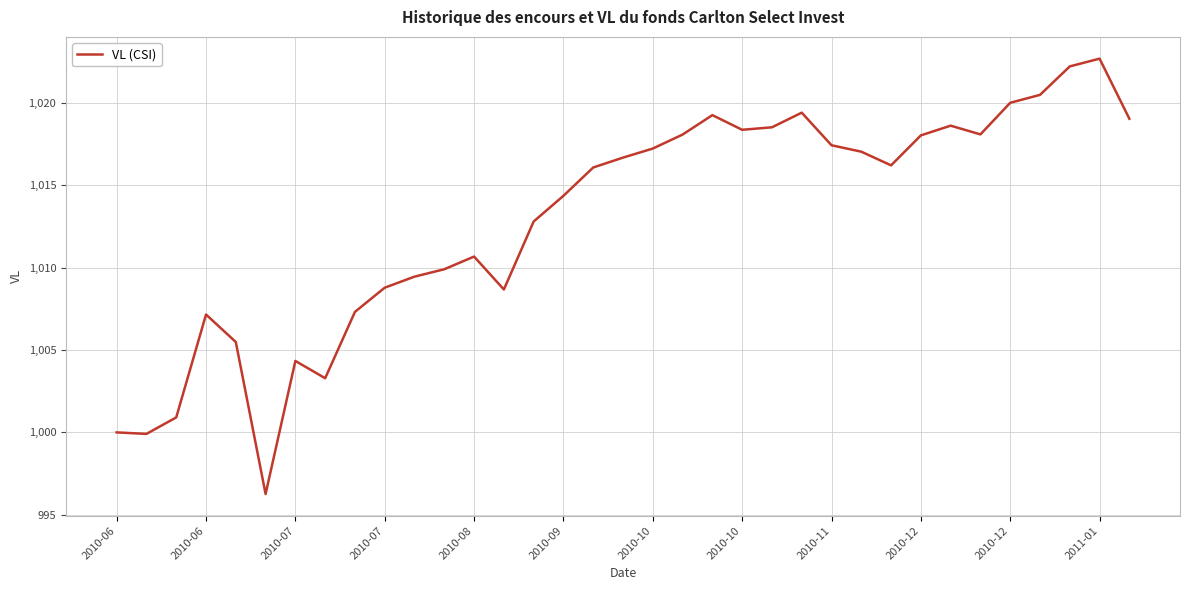

What is the minimum value shown in the chart?

996.3